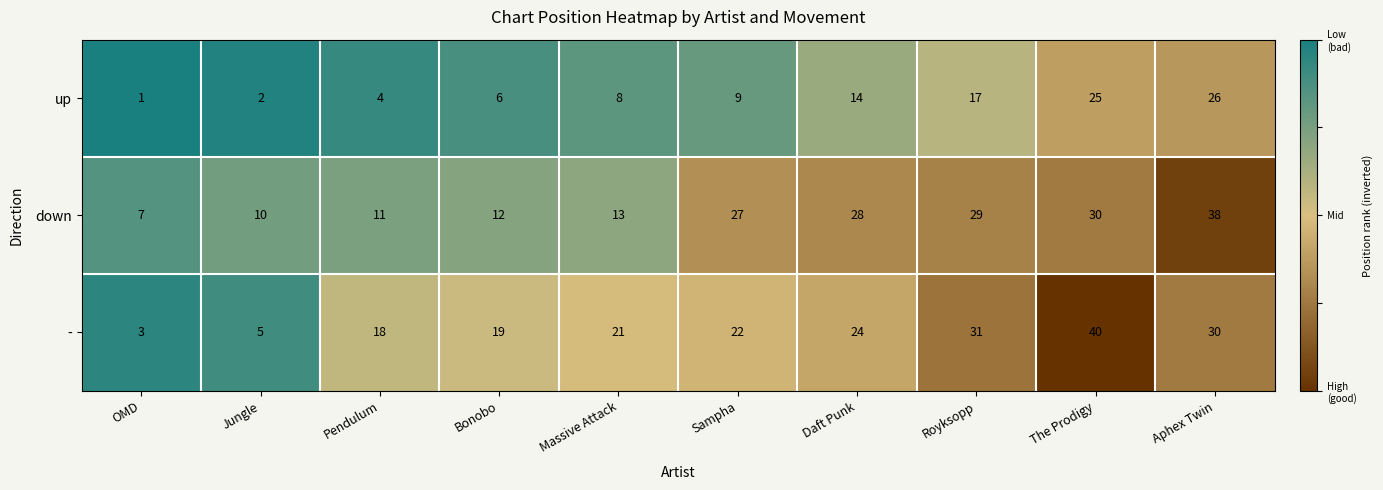

Reading right to left, extract all data points from this chart.

up: 26	25	17	14	9	8	6	4	2	1
down: 38	30	29	28	27	13	12	11	10	7
-: 30	40	31	24	22	21	19	18	5	3